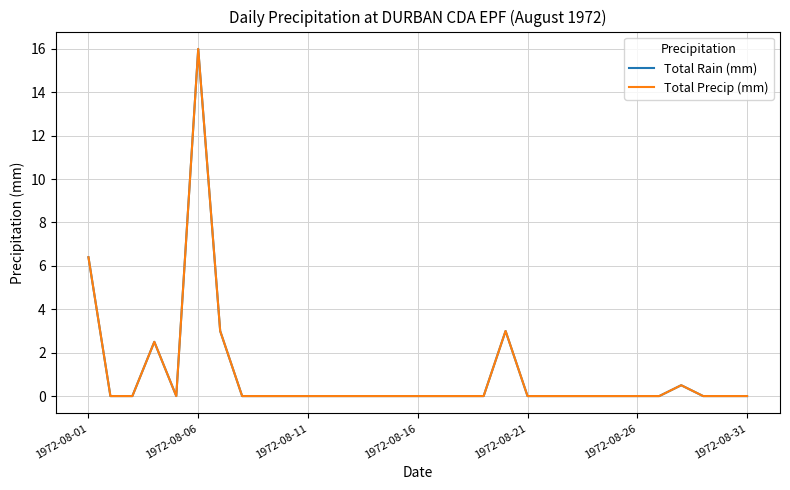

Which series has the largest total across all categories?

Total Rain (mm)